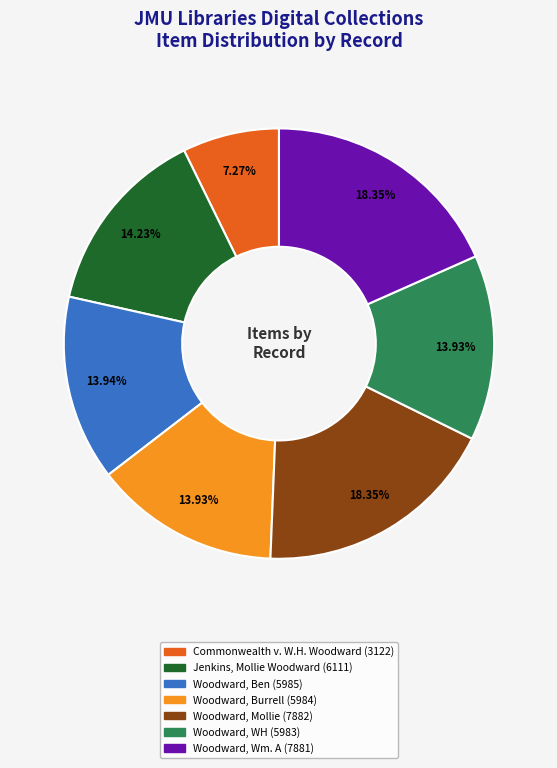

Between Commonwealth v. W.H. Woodward and Jenkins, Mollie Woodward, which is larger?

Jenkins, Mollie Woodward